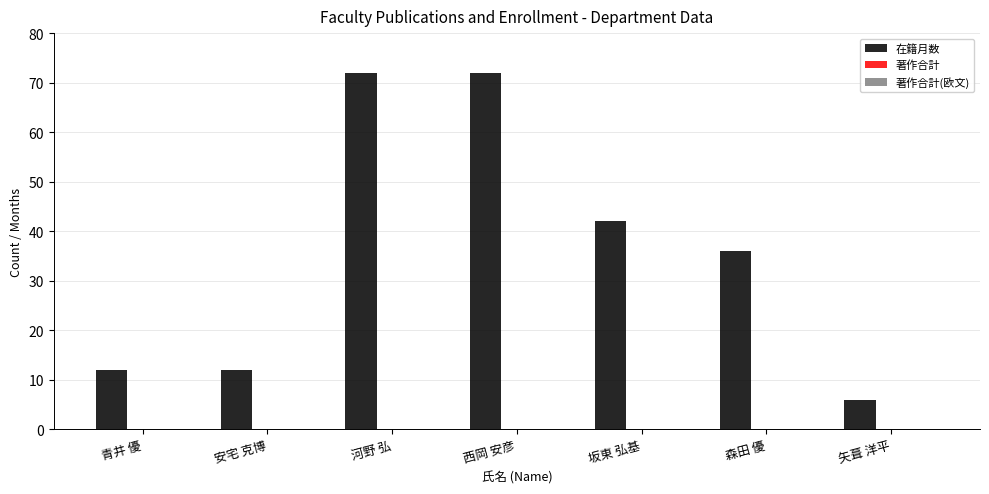

Which has a higher value, 矢葺 洋平 or 森田 優?

森田 優